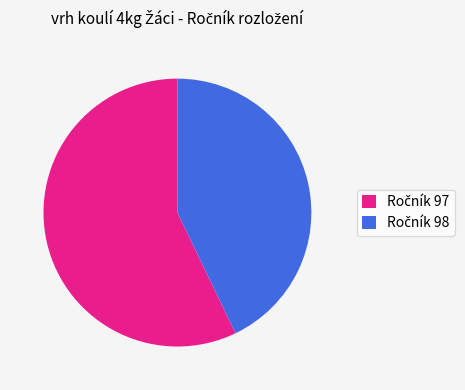

Is there a majority slice in this chart?

Yes